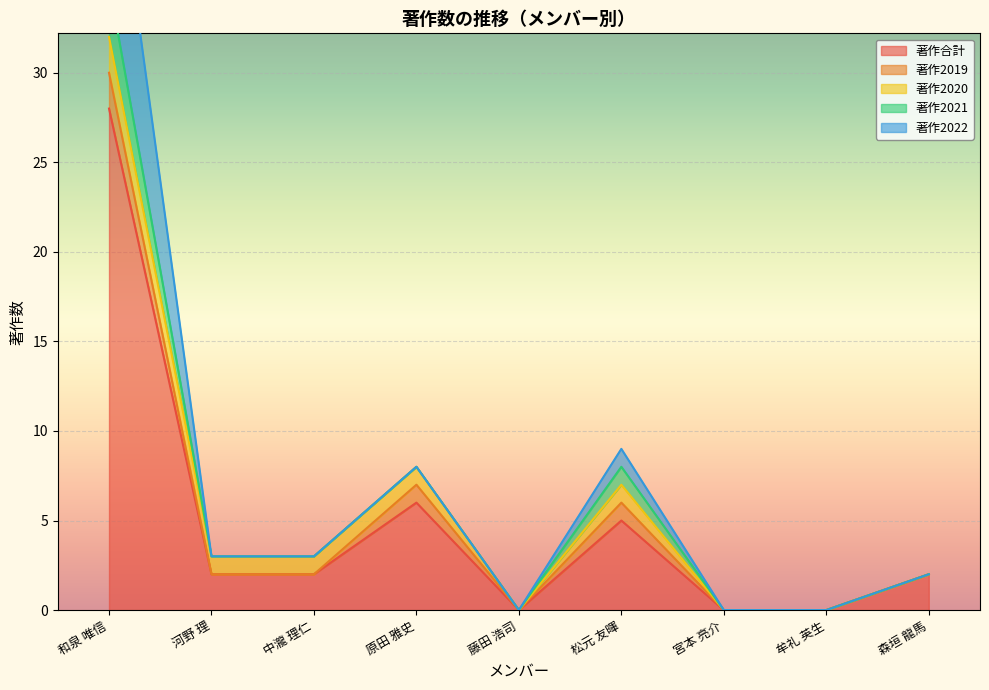

At which category does the chart reach its minimum across all series?

藤田 浩司